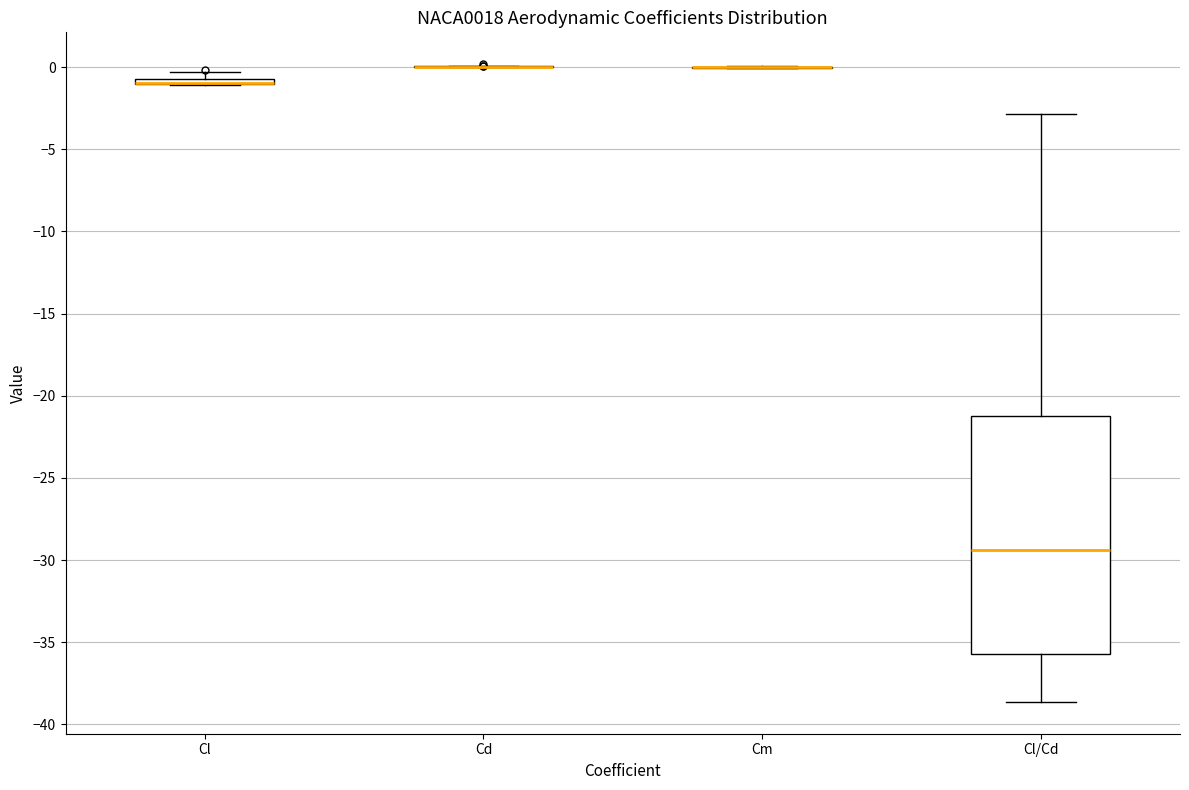

Where is the upper edge of the box for Cl/Cd on the y-axis? The values are not printed on the chart, so give them approximately, as read against the axis.

-21.0